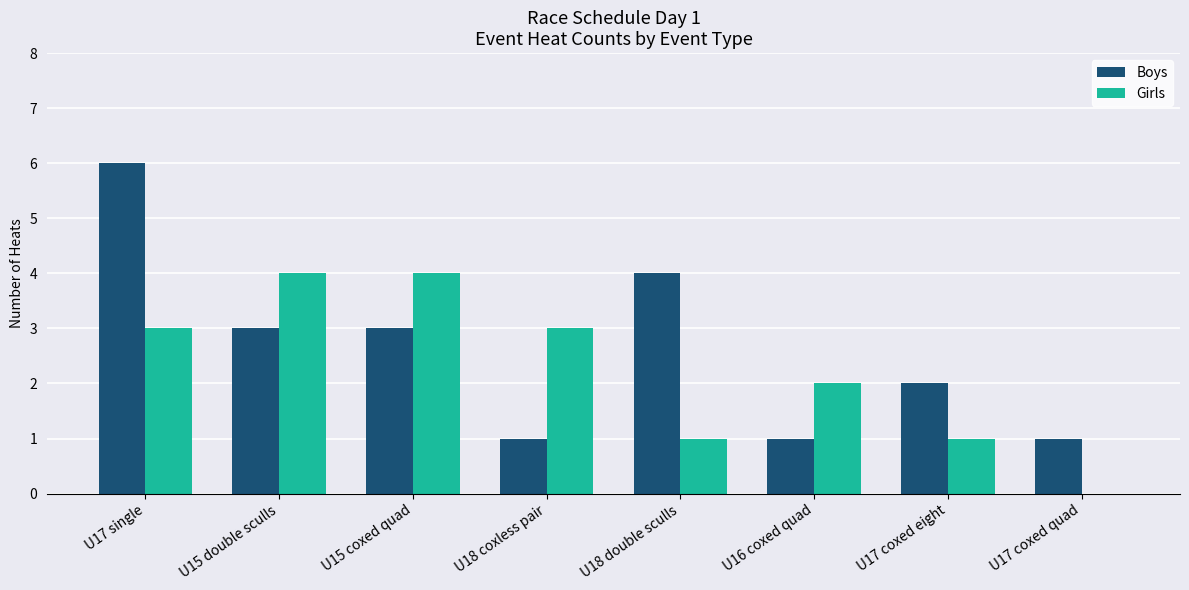

How many groups of bars are there?

8